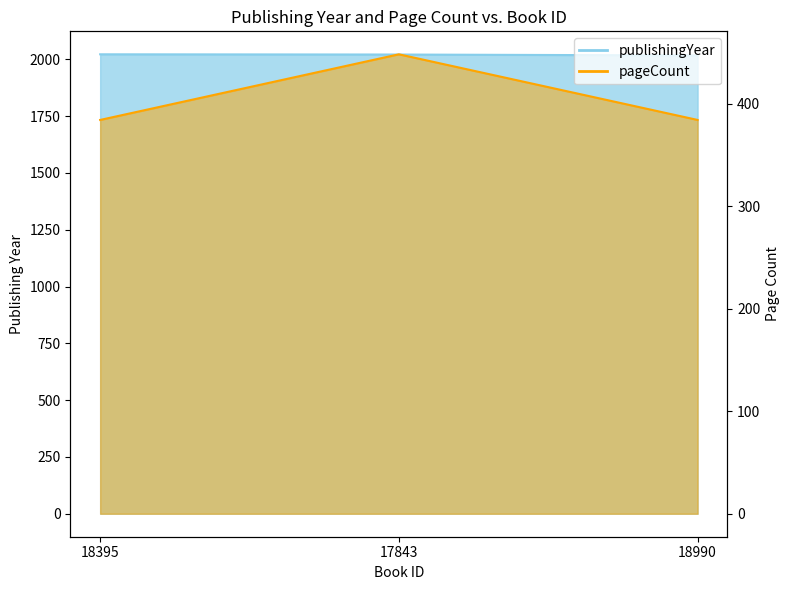

What value does the publishingYear series have at 18990?

2017